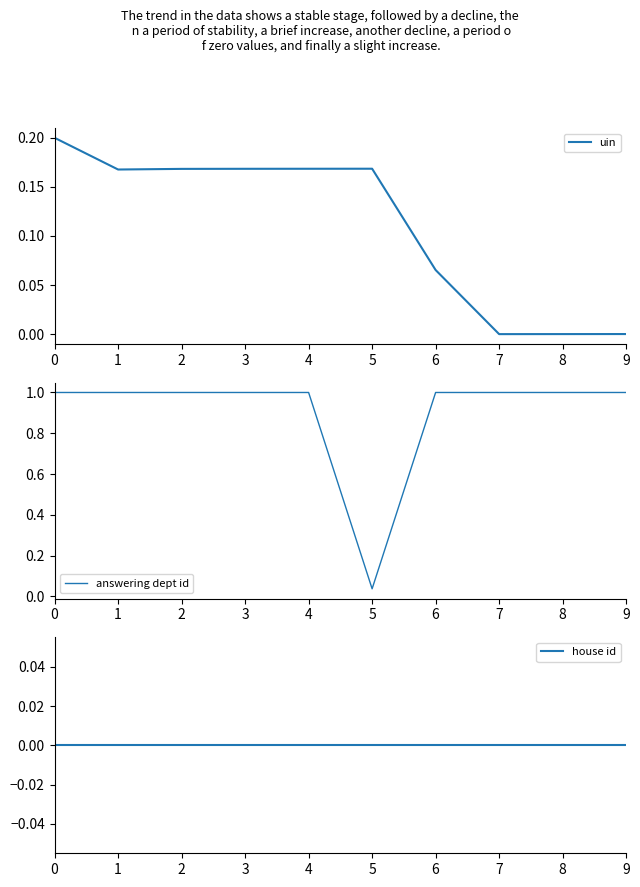

Between 3 and 6, which series saw the biggest shift?

uin